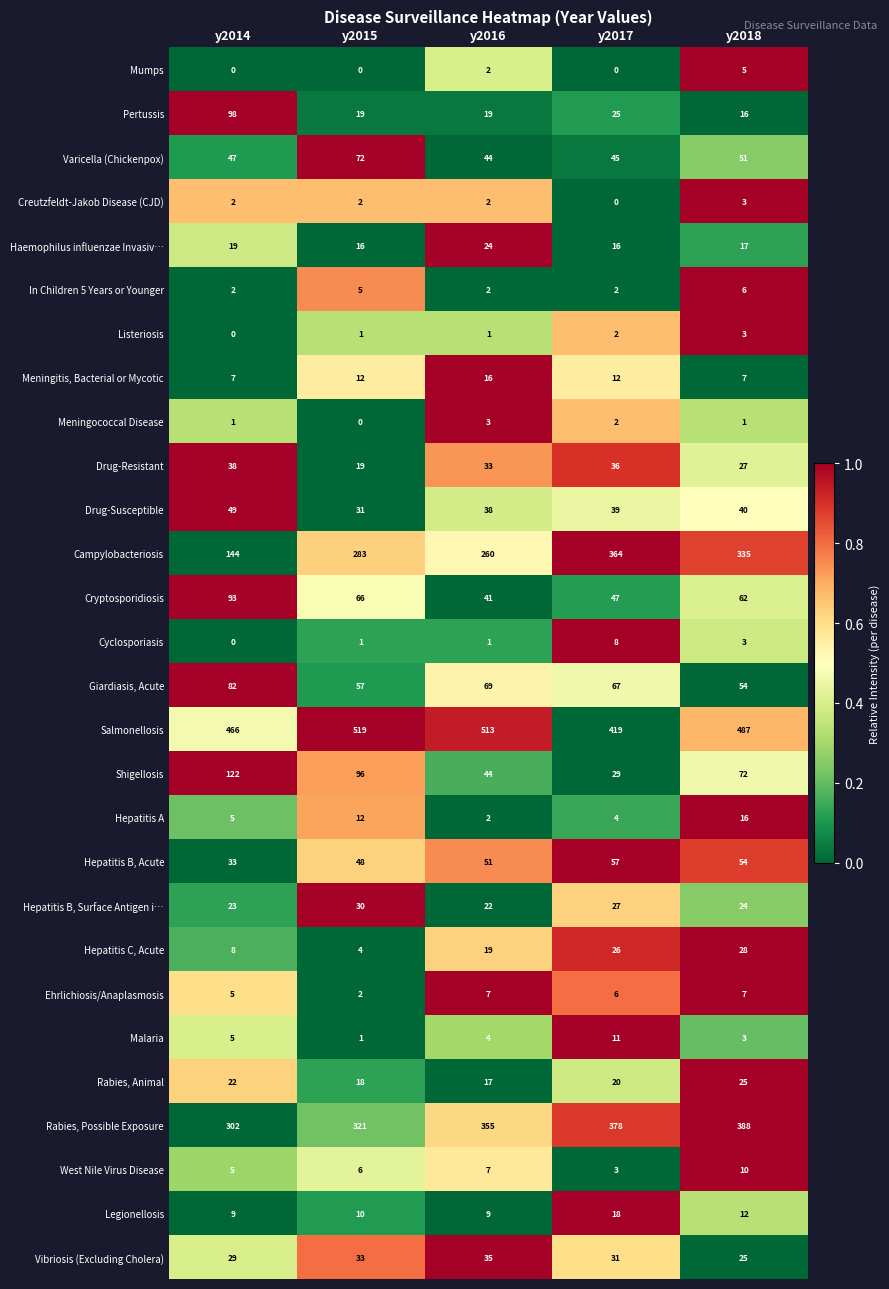

Which series has the largest total across all categories?

Salmonellosis